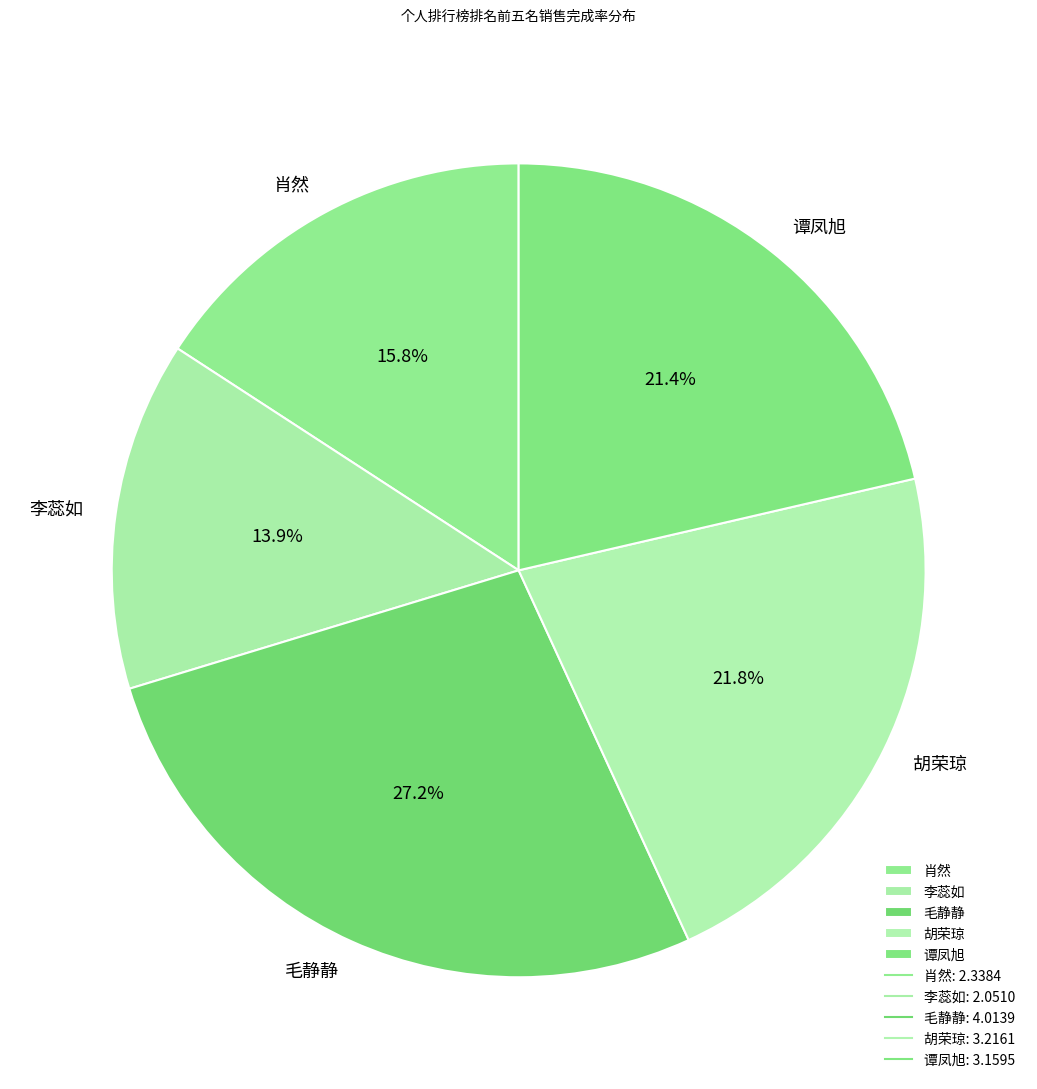

Is 谭凤旭 the majority of the pie?

No